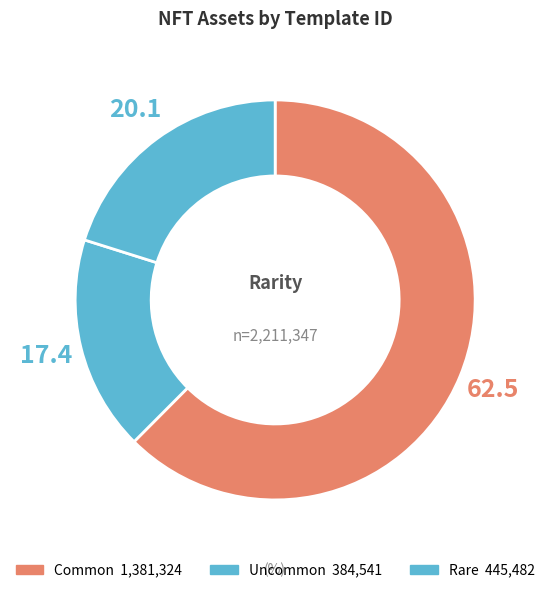

How many segments does this pie chart have?

3